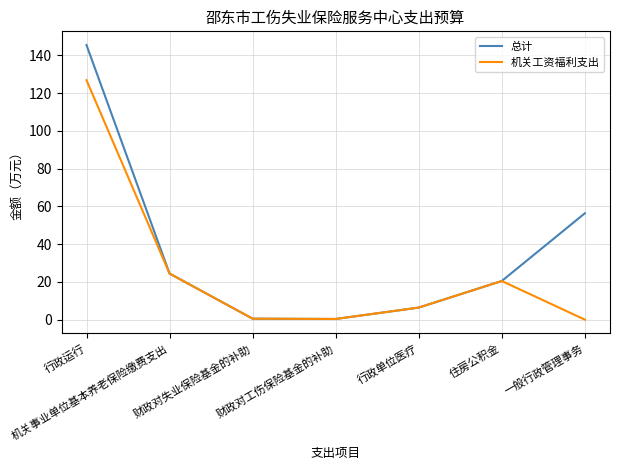

List the series in order of their overall mean, lowest first.

机关工资福利支出, 总计